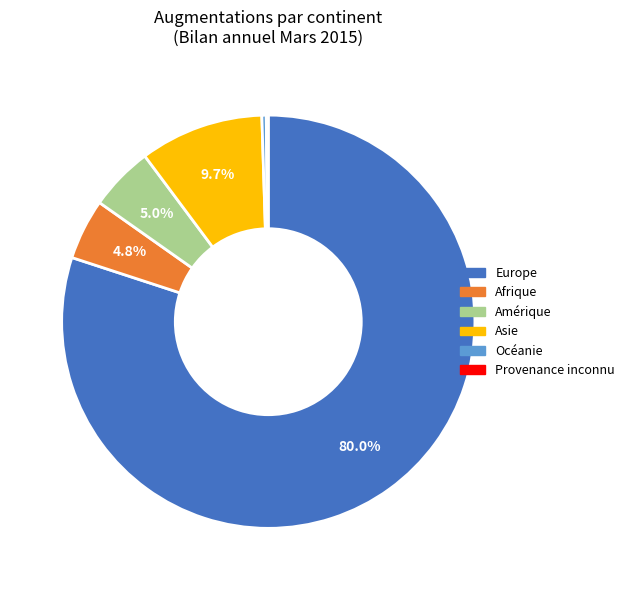

Which slice is the largest?

Europe